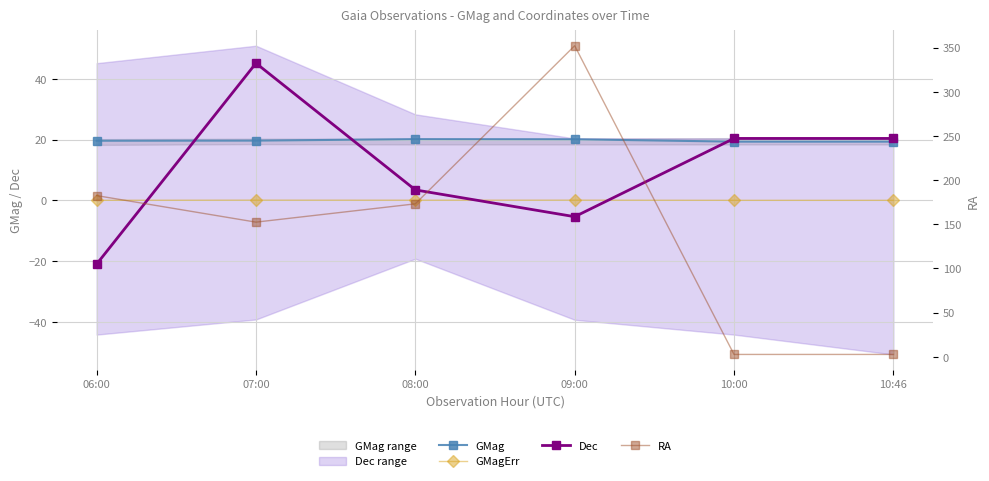

What is the greatest value displayed?

352.2